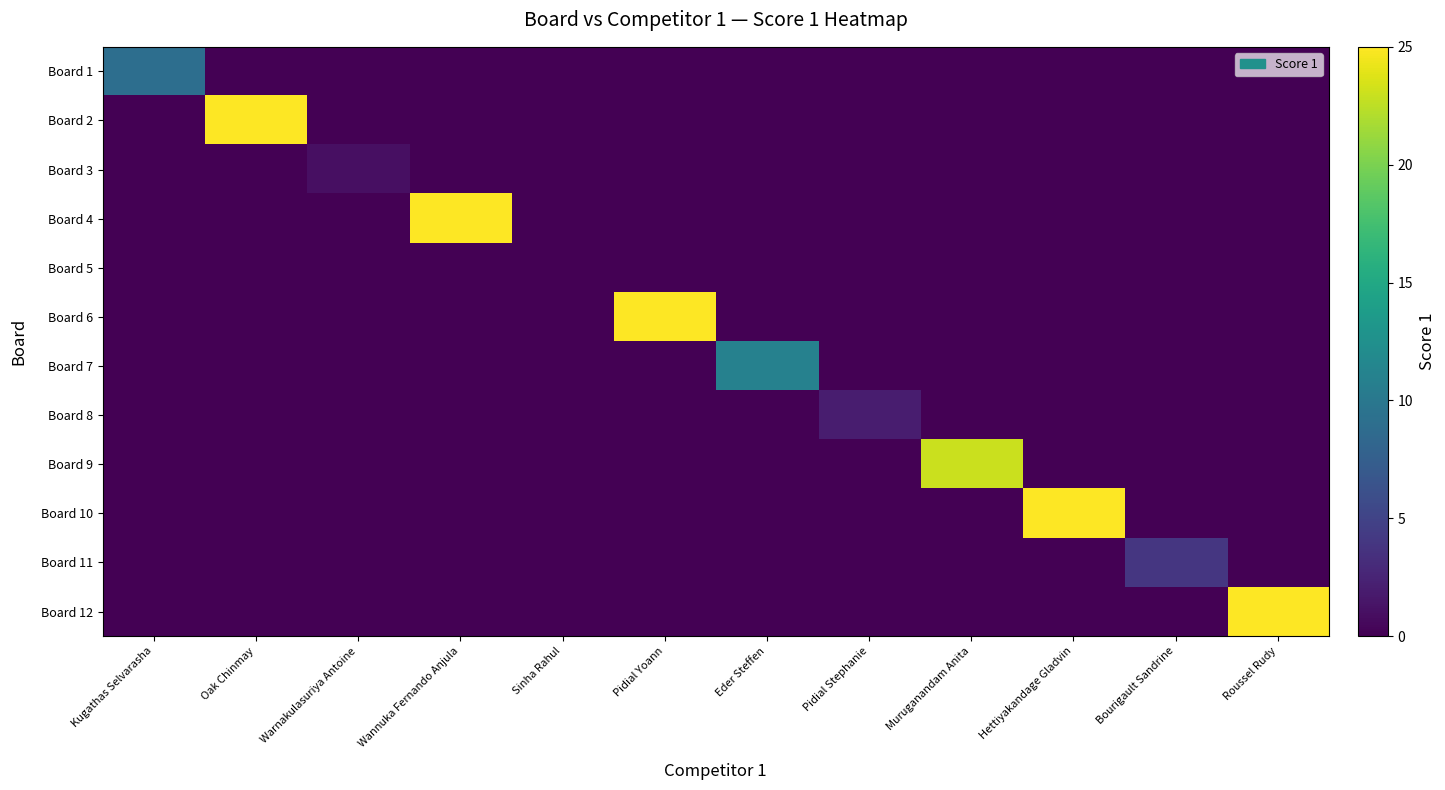

List the series in order of their peak value, lowest first.

Board 5, Board 3, Board 8, Board 11, Board 1, Board 7, Board 9, Board 2, Board 4, Board 6, Board 10, Board 12